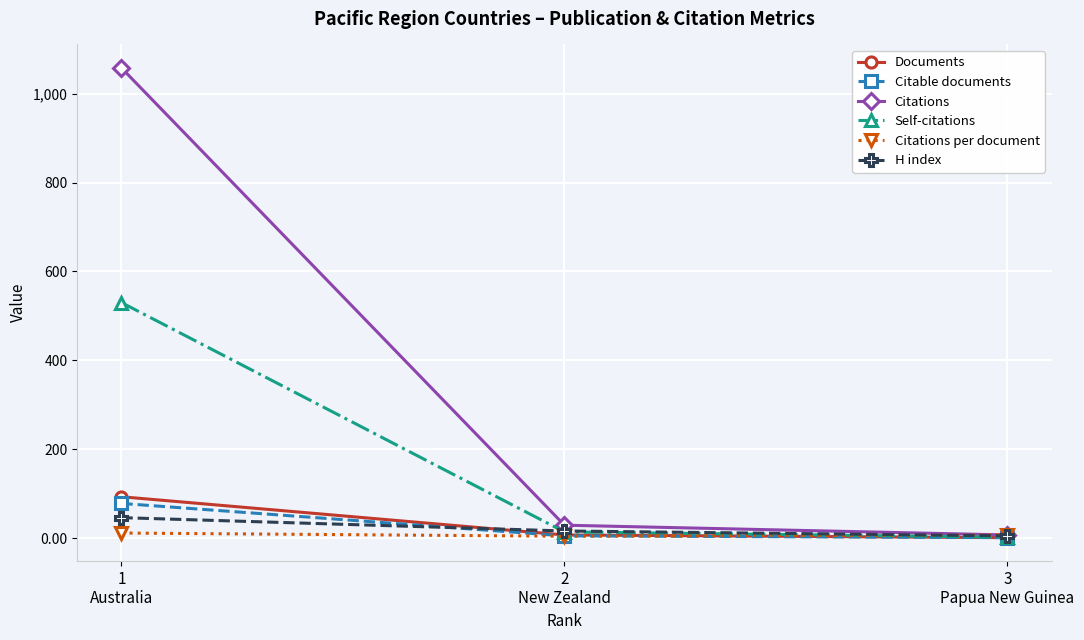

What is the lowest value of the Documents series?

1.0